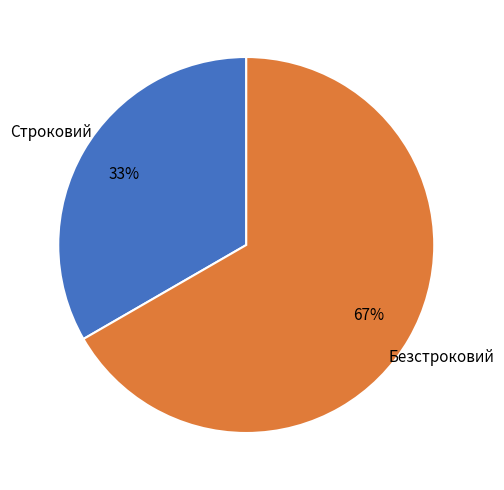

To the nearest percent, what is the average slice percentage?

50%